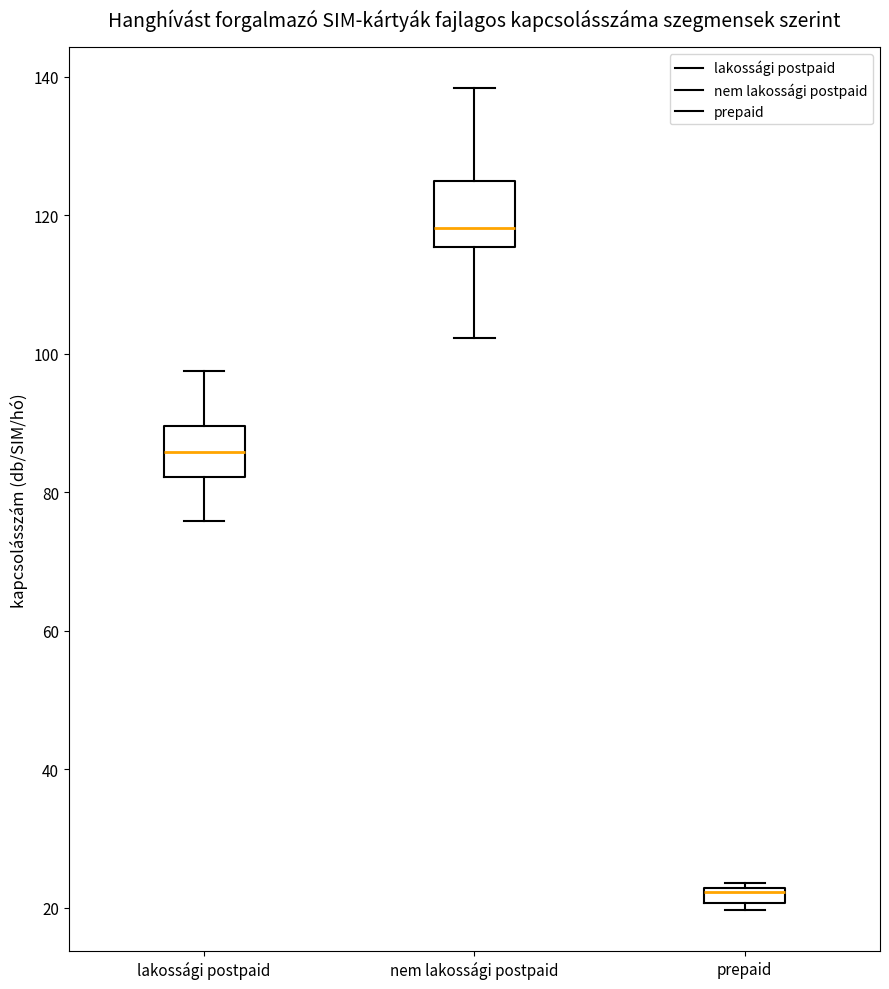

Which box's median line is the highest?

nem lakossági postpaid